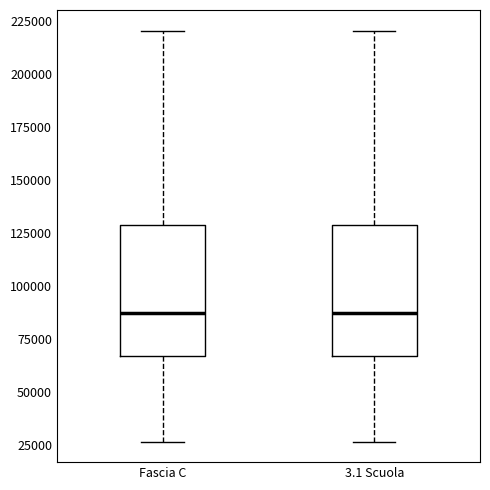

Reading left to right, read every box against the y-axis: the position of its median line, the range the box covers, and the ends of its whiskers. The values are not printed on the chart, so give them approximately, as read against the axis.

Fascia C: median 85000, box 65000 to 130000, whiskers 25000 to 220000
3.1 Scuola: median 85000, box 65000 to 130000, whiskers 25000 to 220000